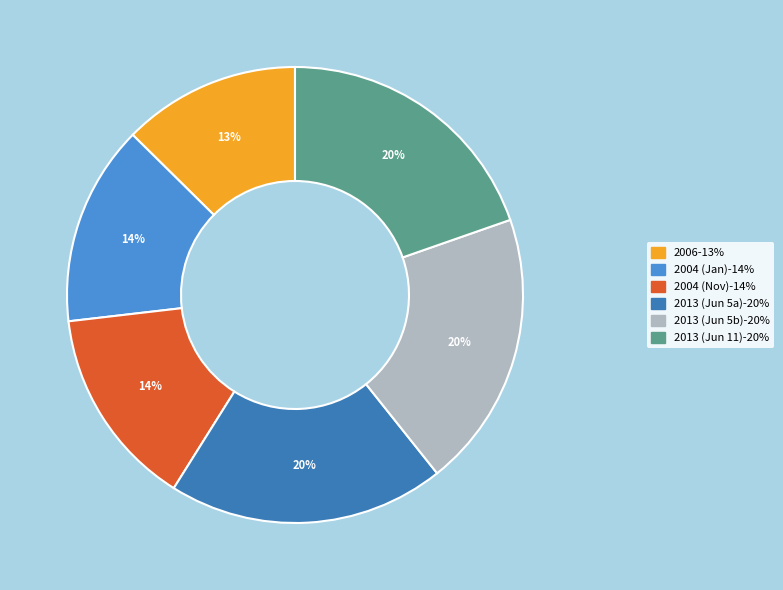

Is there a majority slice in this chart?

No